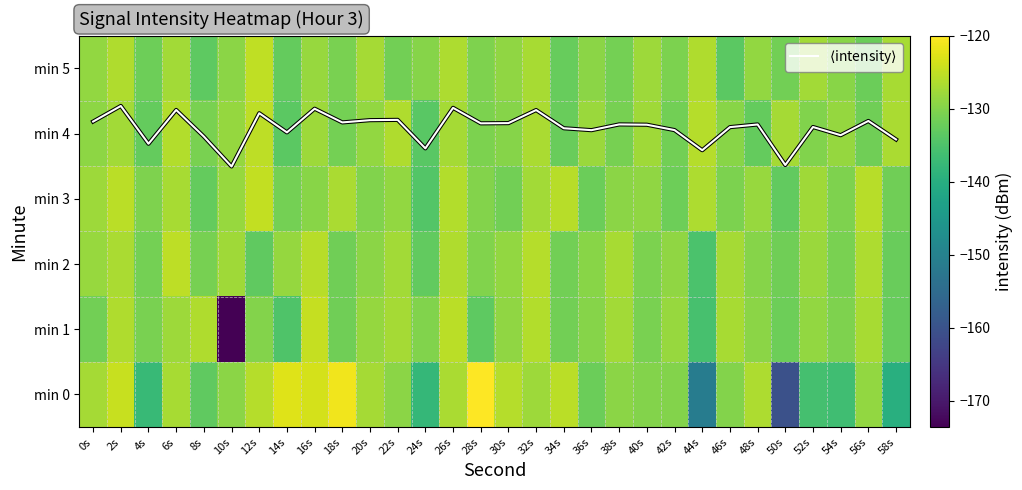

Which series has the largest total across all categories?

$\langle$intensity$\rangle$